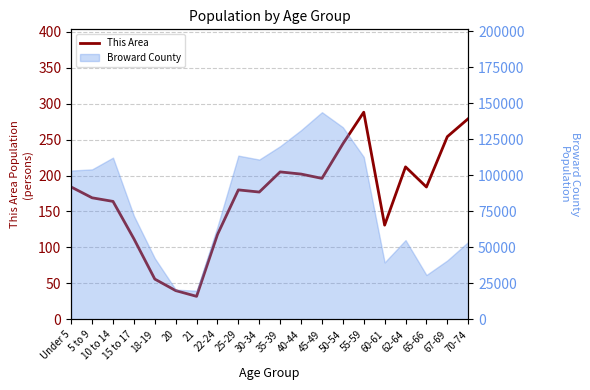

What is the difference between the values at 65-66 and 22-24?

66